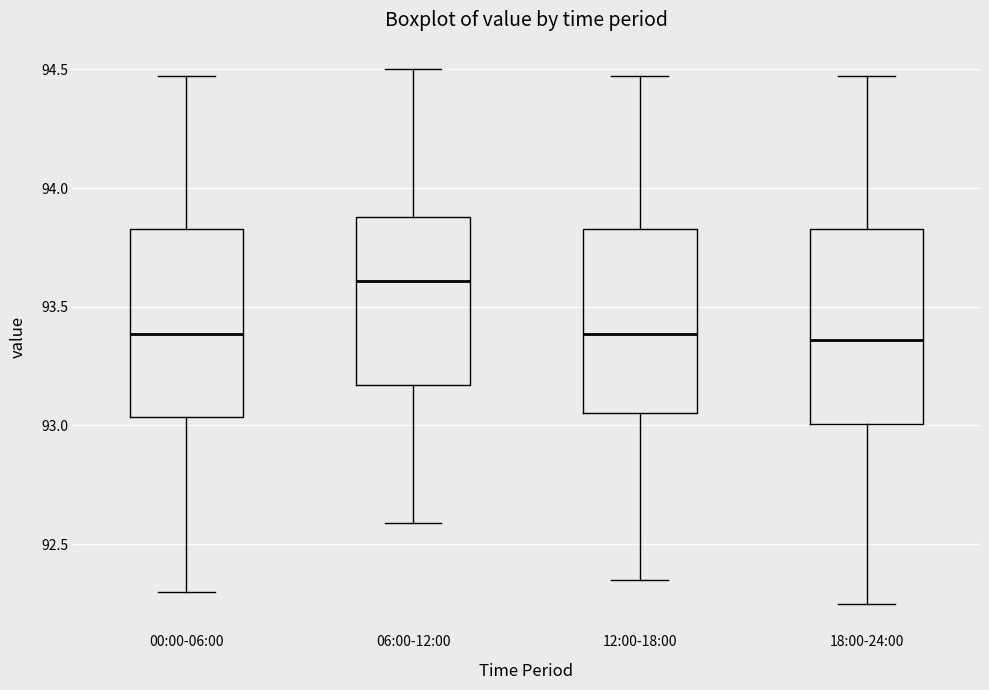

Reading left to right, transcribe this box plot: for each box, give where its median line is, the range the box spans, and where its two whiskers end, as read against the y-axis. The values are not printed on the chart, so give them approximately, as read against the axis.

00:00-06:00: median 93.40, box 93.05 to 93.85, whiskers 92.30 to 94.45
06:00-12:00: median 93.60, box 93.15 to 93.90, whiskers 92.60 to 94.50
12:00-18:00: median 93.40, box 93.05 to 93.85, whiskers 92.35 to 94.45
18:00-24:00: median 93.35, box 93.00 to 93.85, whiskers 92.25 to 94.45